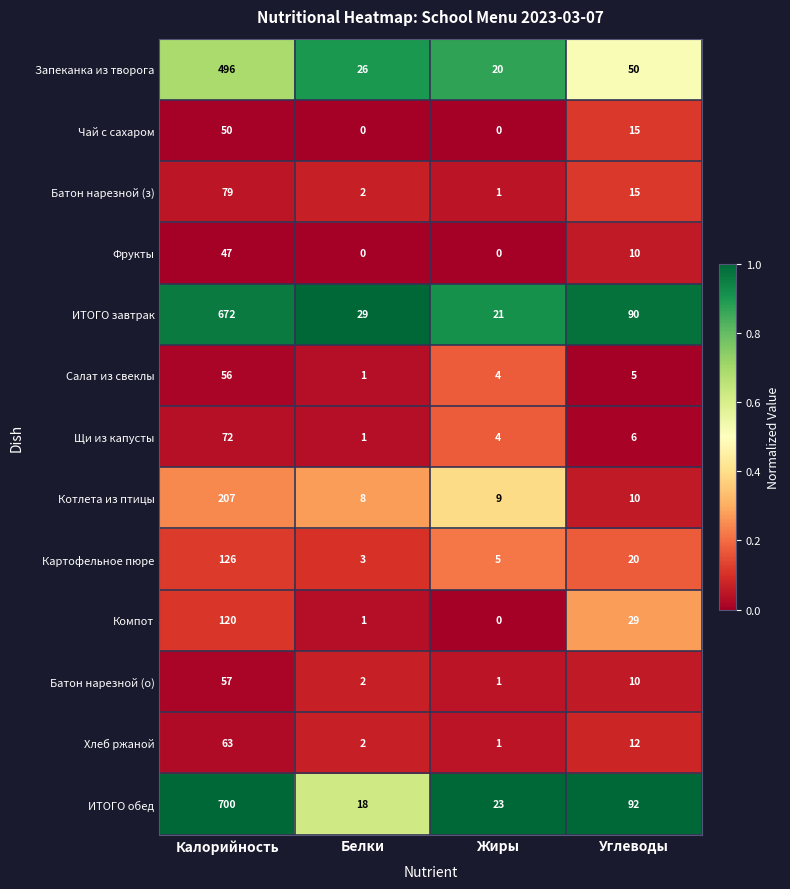

Read the Запеканка из творога value at Калорийность.

496